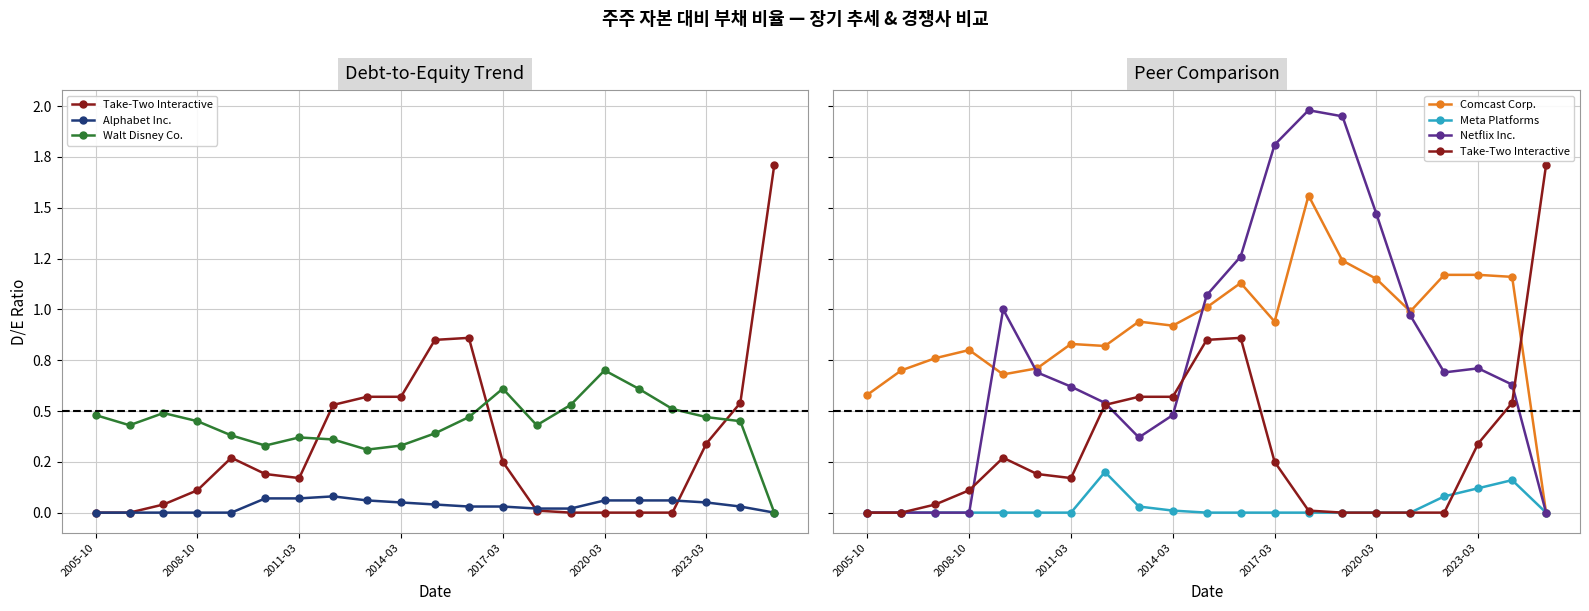

Reading right to left, list all the values displayed in this chart.

Take-Two Interactive: 1.7	0.5	0.3	0.0	0.0	0.0	0.0	0.0	0.2	0.9	0.8	0.6	0.6	0.5	0.2	0.2	0.3	0.1	0.0	0.0	0.0
Alphabet Inc.: 0.0	0.0	0.1	0.1	0.1	0.1	0.0	0.0	0.0	0.0	0.0	0.1	0.1	0.1	0.1	0.1	0.0	0.0	0.0	0.0	0.0
Walt Disney Co.: 0.0	0.5	0.5	0.5	0.6	0.7	0.5	0.4	0.6	0.5	0.4	0.3	0.3	0.4	0.4	0.3	0.4	0.5	0.5	0.4	0.5
Comcast Corp.: 0.0	1.2	1.2	1.2	1.0	1.1	1.2	1.6	0.9	1.1	1.0	0.9	0.9	0.8	0.8	0.7	0.7	0.8	0.8	0.7	0.6
Meta Platforms: 0.0	0.2	0.1	0.1	0.0	0.0	0.0	0.0	0.0	0.0	0.0	0.0	0.0	0.2	0.0	0.0	0.0	0.0	0.0	0.0	0.0
Netflix Inc.: 0.0	0.6	0.7	0.7	1.0	1.5	1.9	2.0	1.8	1.3	1.1	0.5	0.4	0.5	0.6	0.7	1.0	0.0	0.0	0.0	0.0